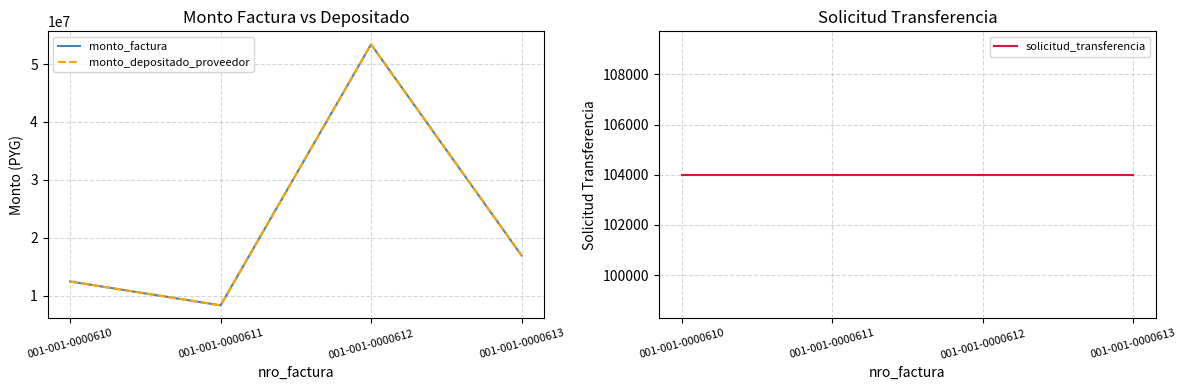

The monto_factura series shows 5097625 at 001-001-0000611. True or false?

False